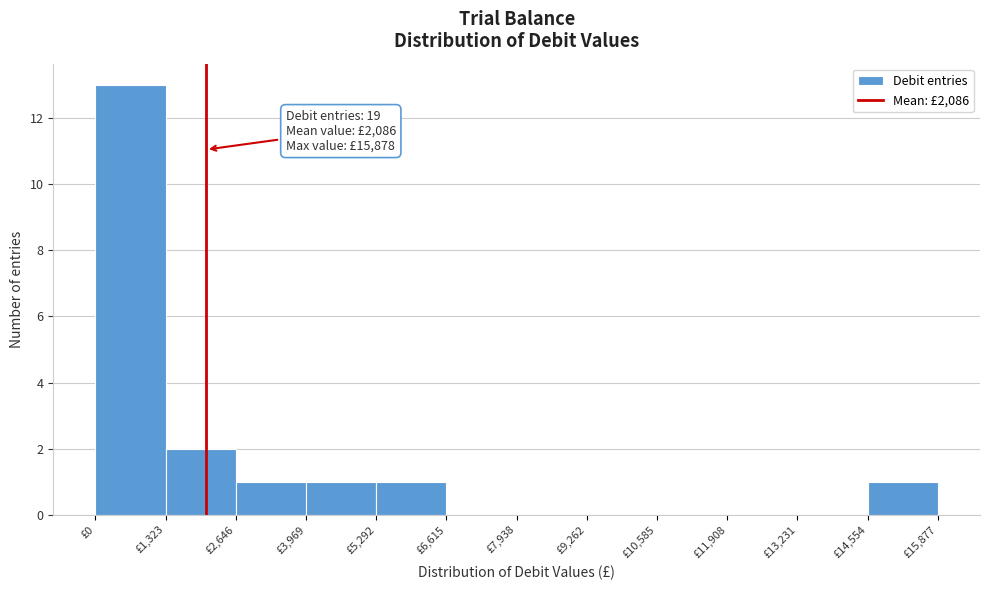

Which range on the x-axis has the tallest bar?

0 to 1400